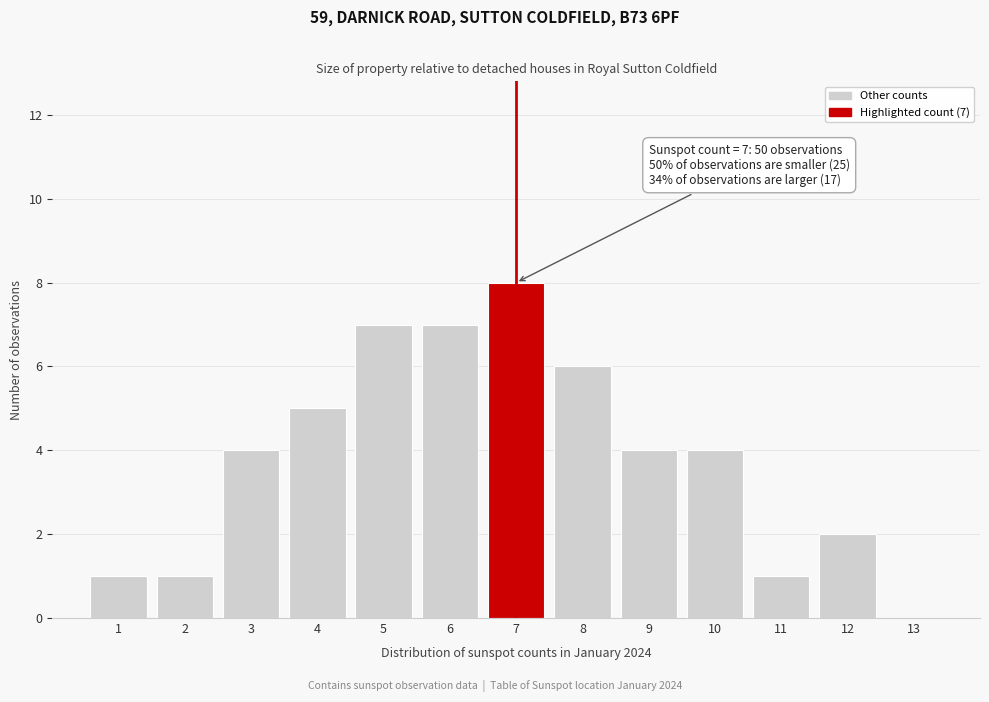

Which range on the x-axis has the tallest bar?

6.5 to 7.5